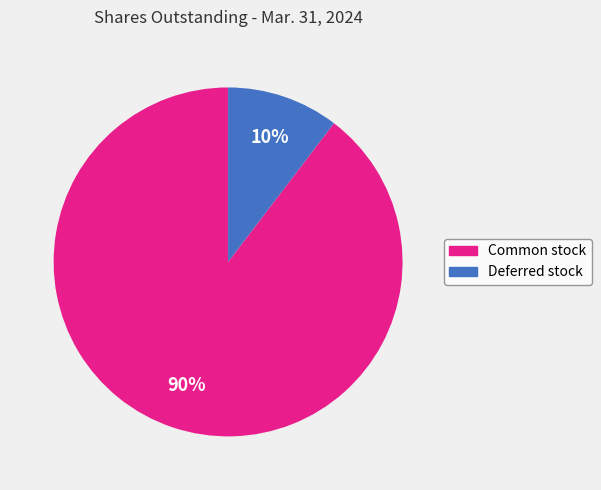

True or false: Deferred stock accounts for 10% of the total.

True